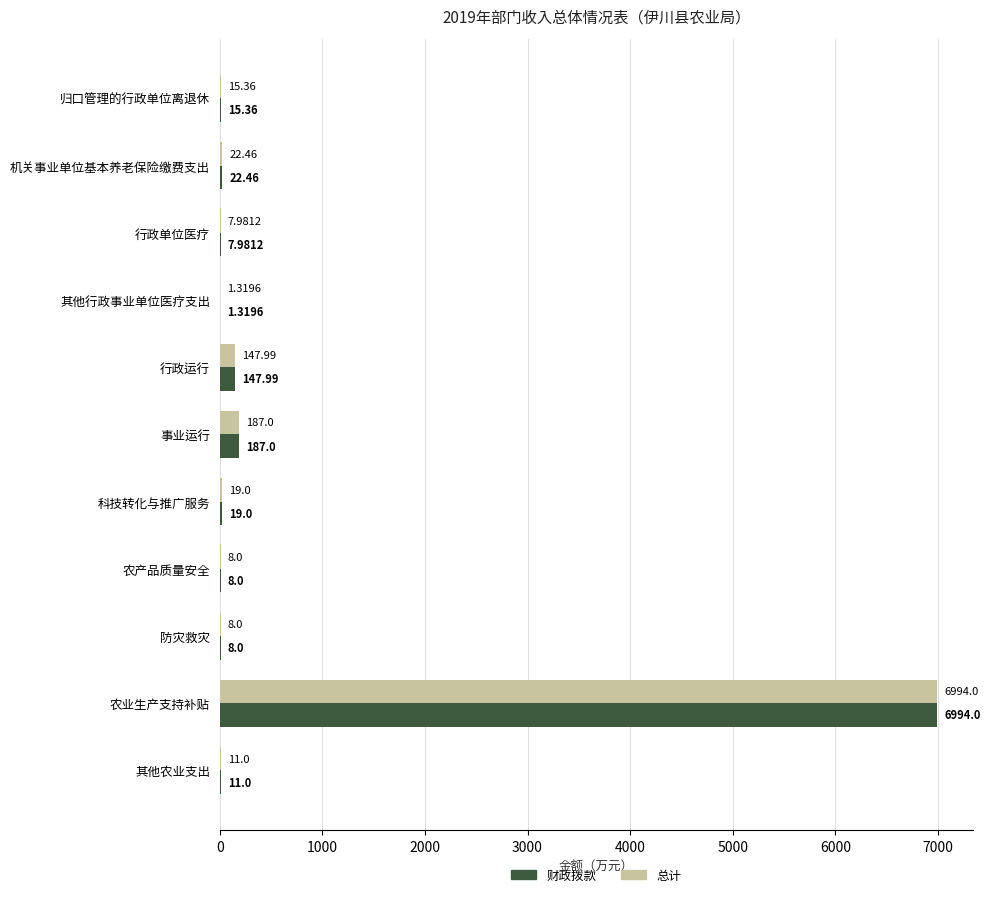

What is the total value across all series at 其他行政事业单位医疗支出?

2.6